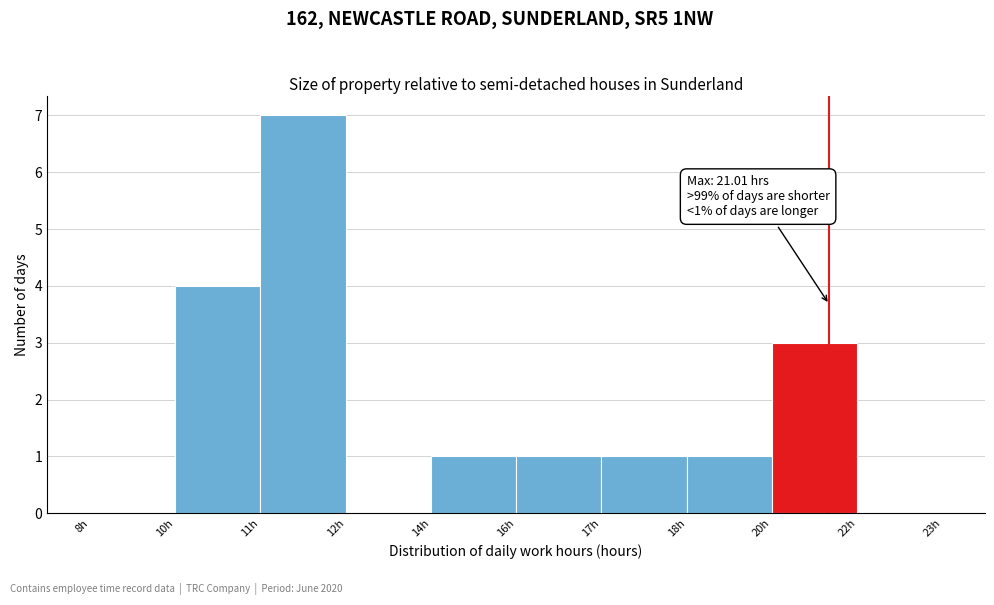

Reading left to right, transcribe all the data shown in this chart.

8h=0	10h=4	11h=7	12h=0	14h=1	16h=1	17h=1	18h=1	20h=3	22h=0